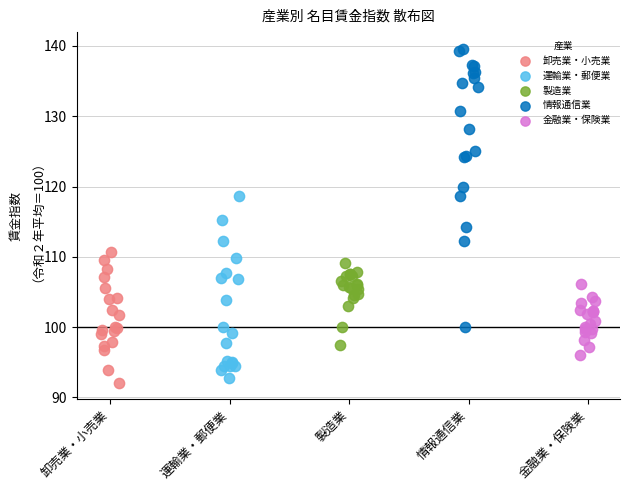

Which series reaches the maximum Y coordinate?

情報通信業